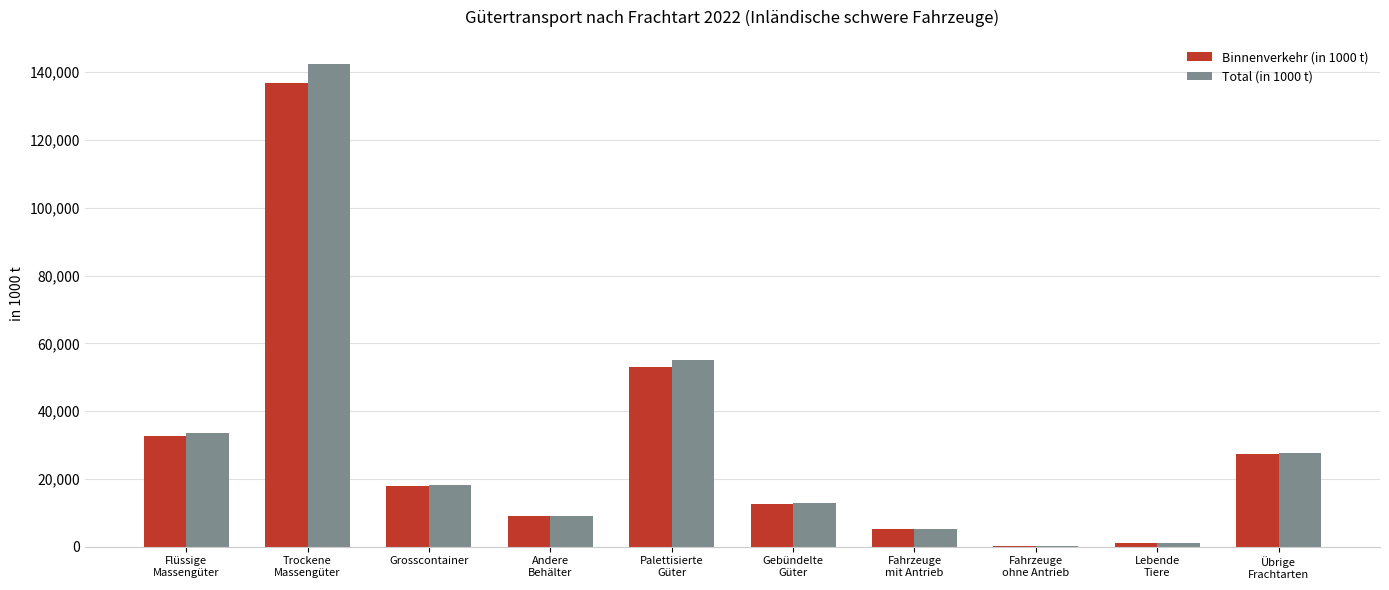

What is the difference between the Total (in 1000 t) values at Flüssige
Massengüter and Übrige
Frachtarten?

6143.9